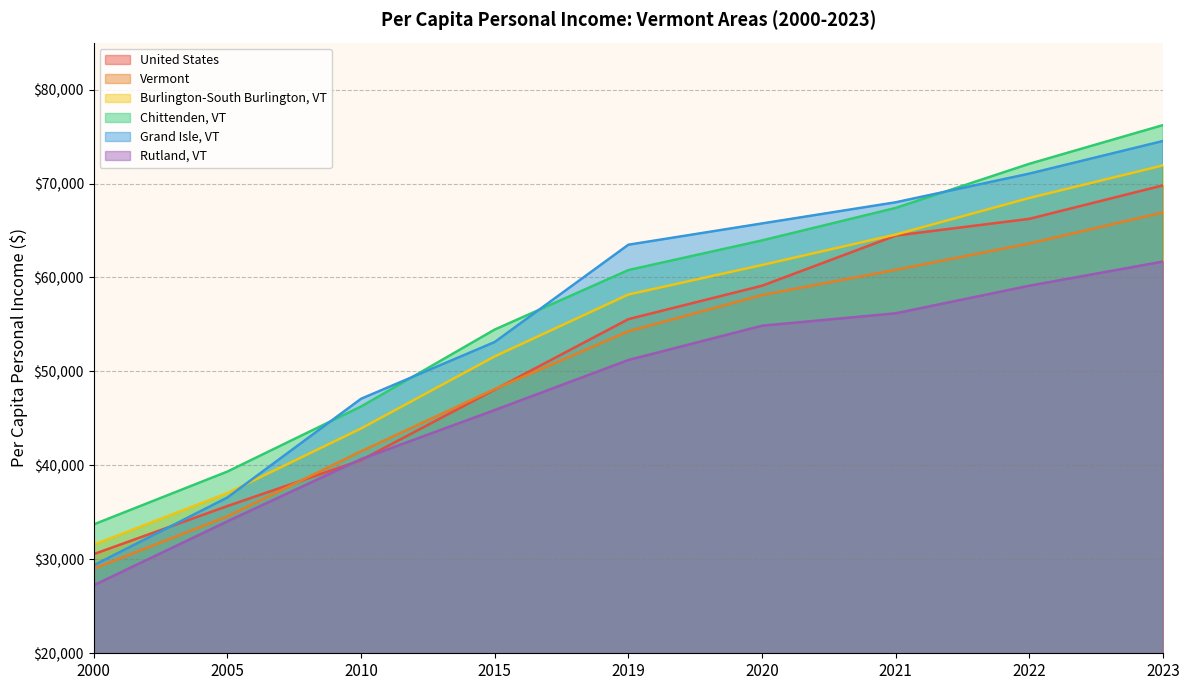

How many data points in Grand Isle, VT are less than 63487?

4